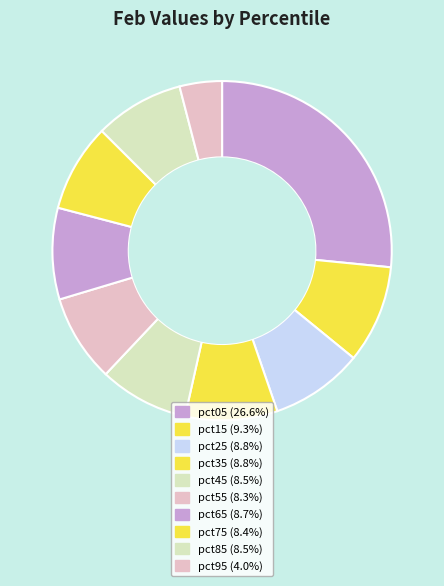

What percentage is the pct95 slice, to the nearest percent?

4%